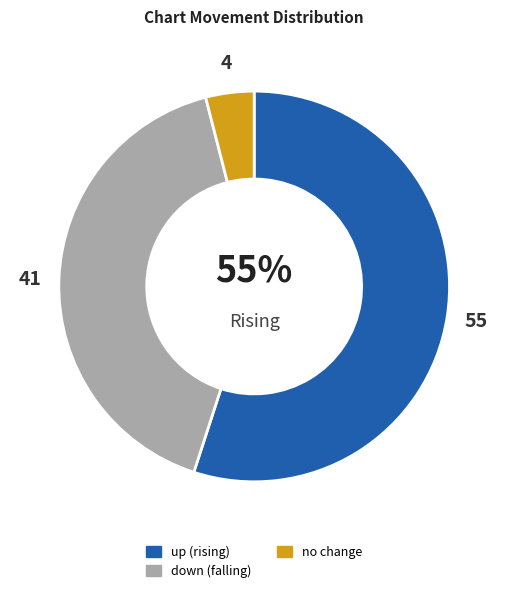

Does any single category account for the majority?

Yes